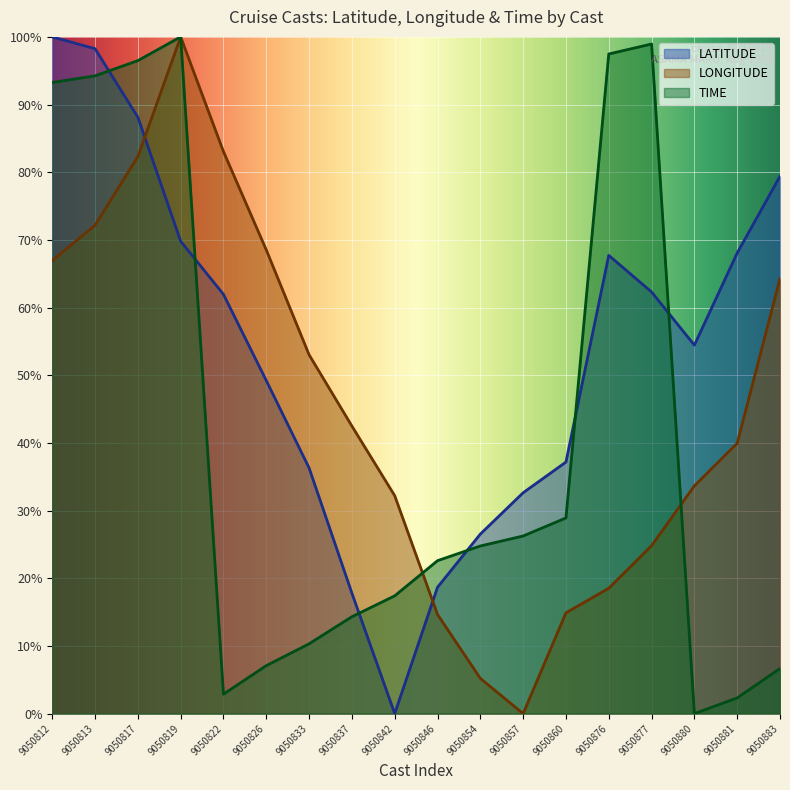

What is the difference between the maximum and minimum values in the LONGITUDE series?

1.0